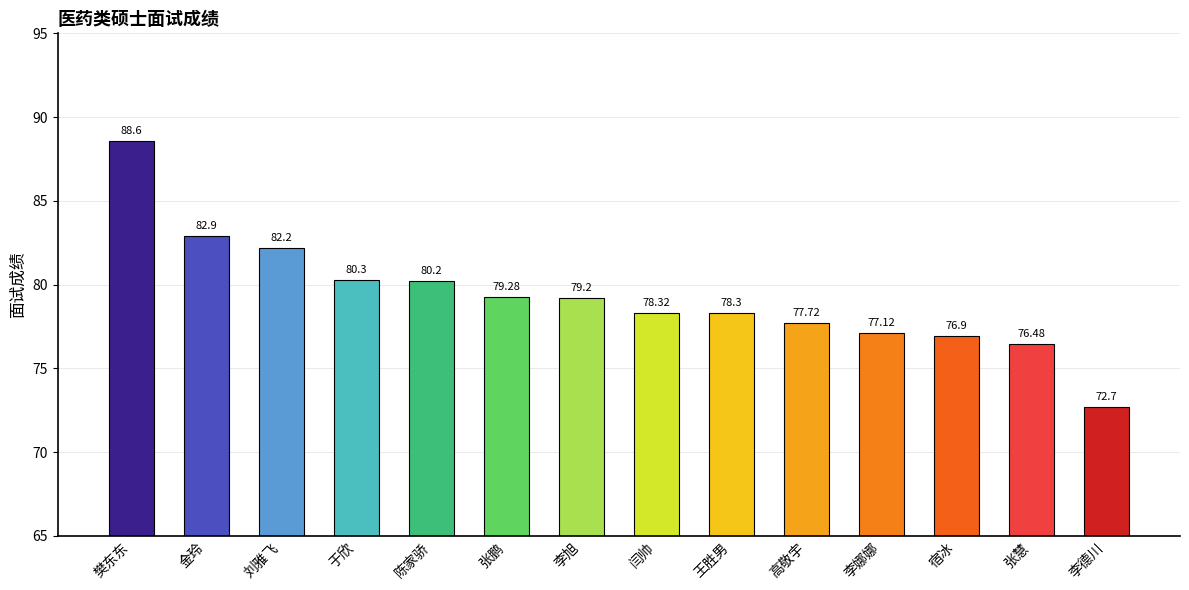

List the labels in order of value, largest first.

樊东东, 金玲, 刘雅飞, 于欣, 陈家骄, 张鹏, 李旭, 闫帅, 王胜男, 高敬宇, 李娜娜, 宿冰, 张慧, 李德川